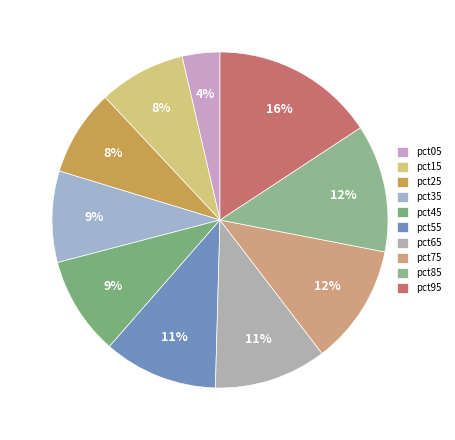

What percentage is the pct35 slice, to the nearest percent?

9%